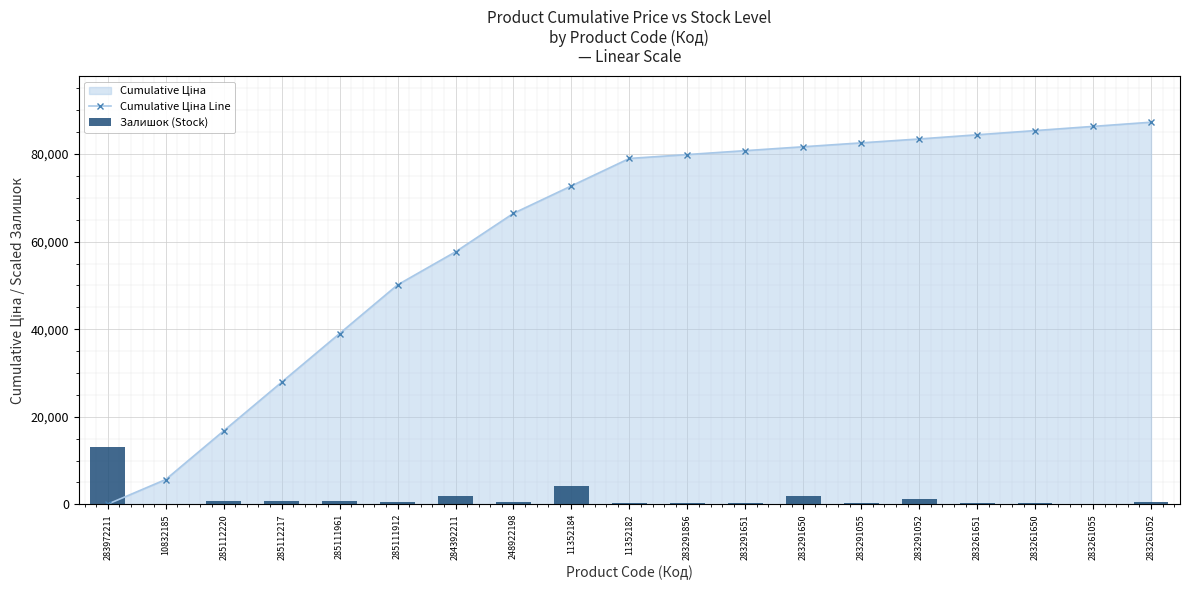

What is the difference between the Cumulative Ціна Line values at 283261650 and 11352184?

12630.5